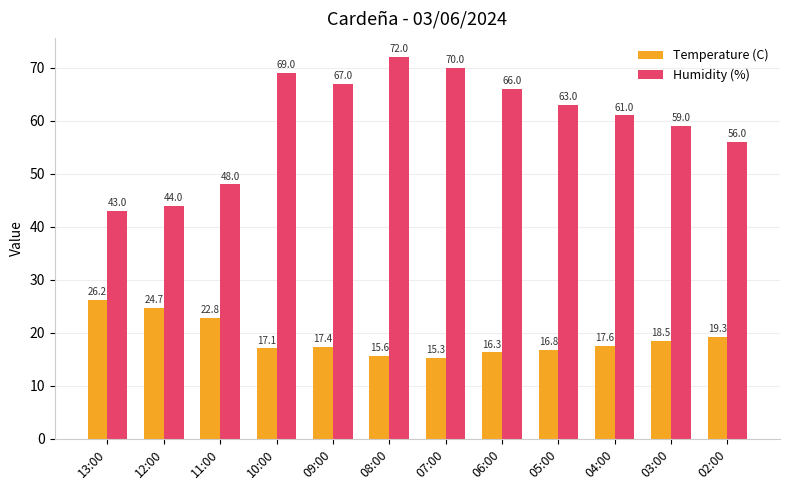

Are the bars grouped side by side (vs. stacked)?

Yes